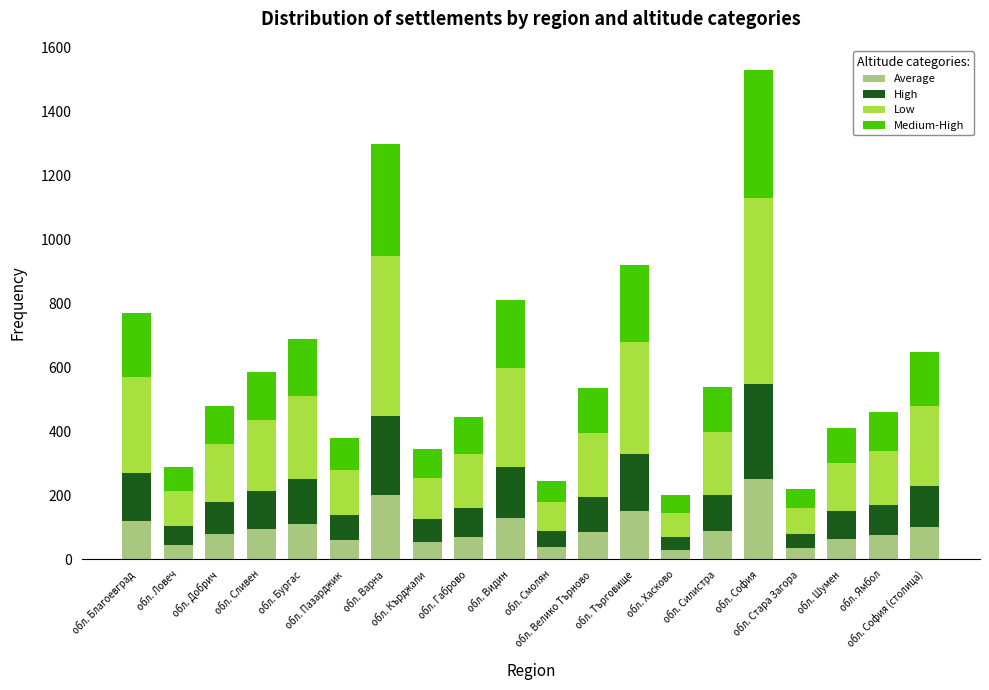

How many distinct data groups are displayed?

4